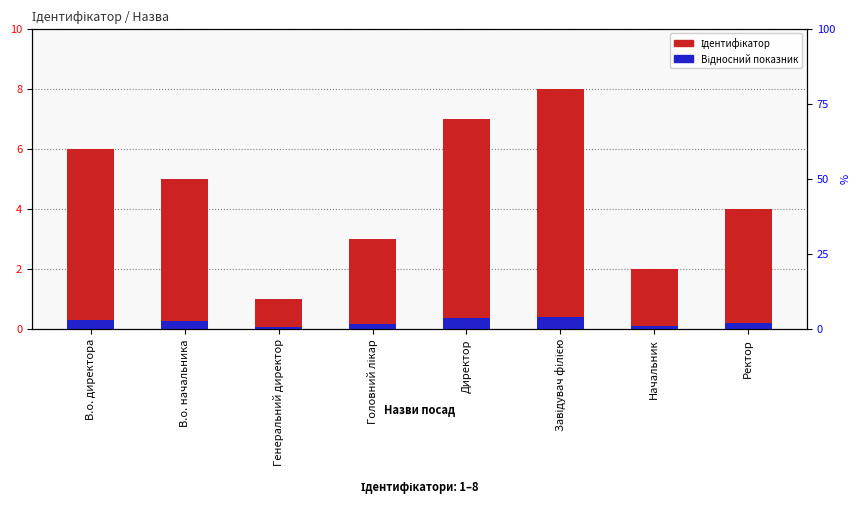

What is the label of the 5th bar from the left?

Директор